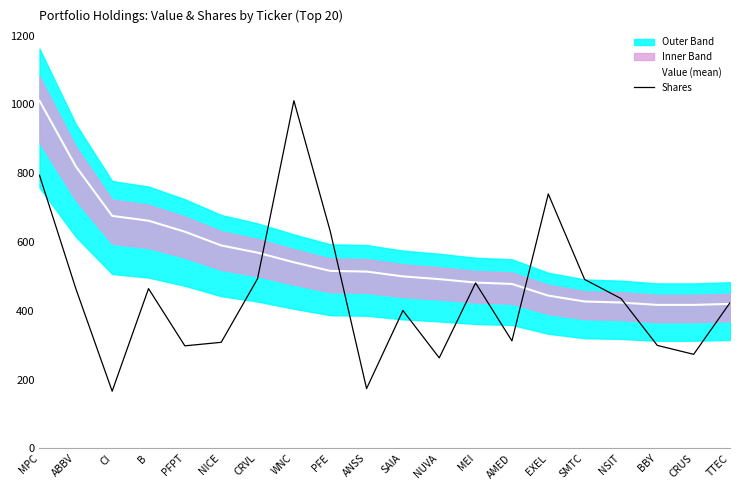

How many data points in Value (mean) are less than 514?

10